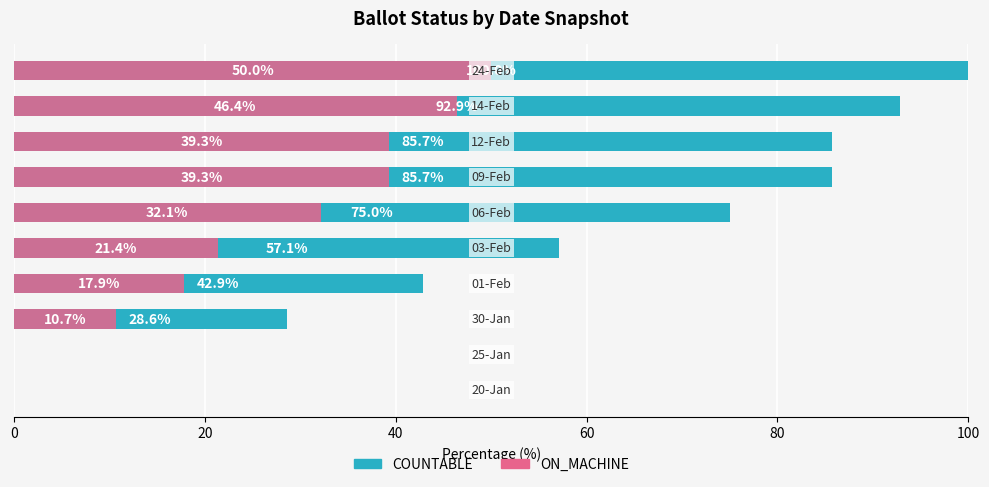

What is the average value of the COUNTABLE % series?

56.8